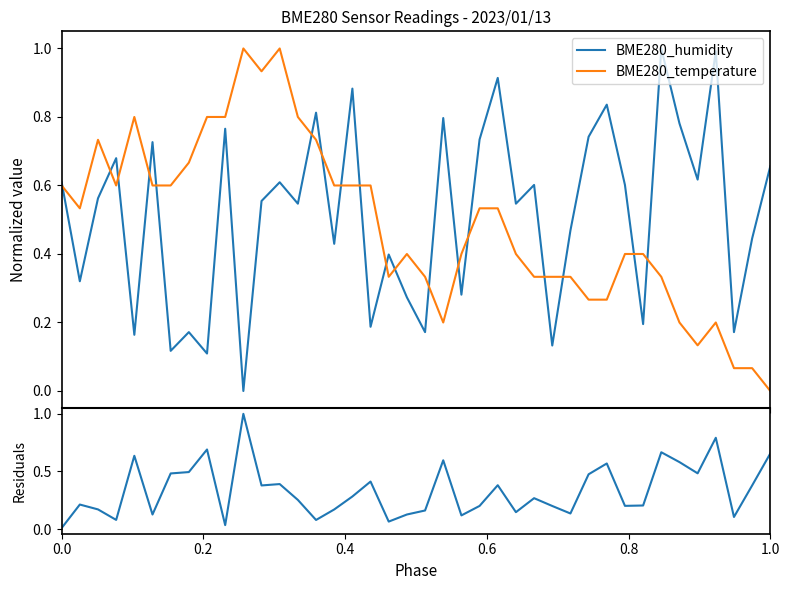

What is the difference between the maximum and minimum values in the Residuals series?

1.0